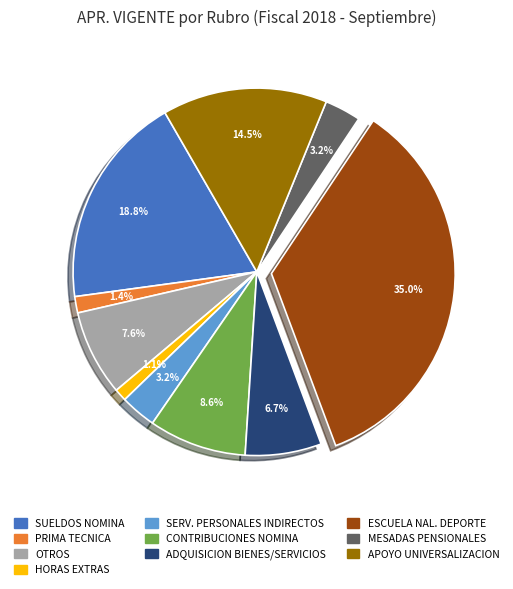

Does any single category account for the majority?

No